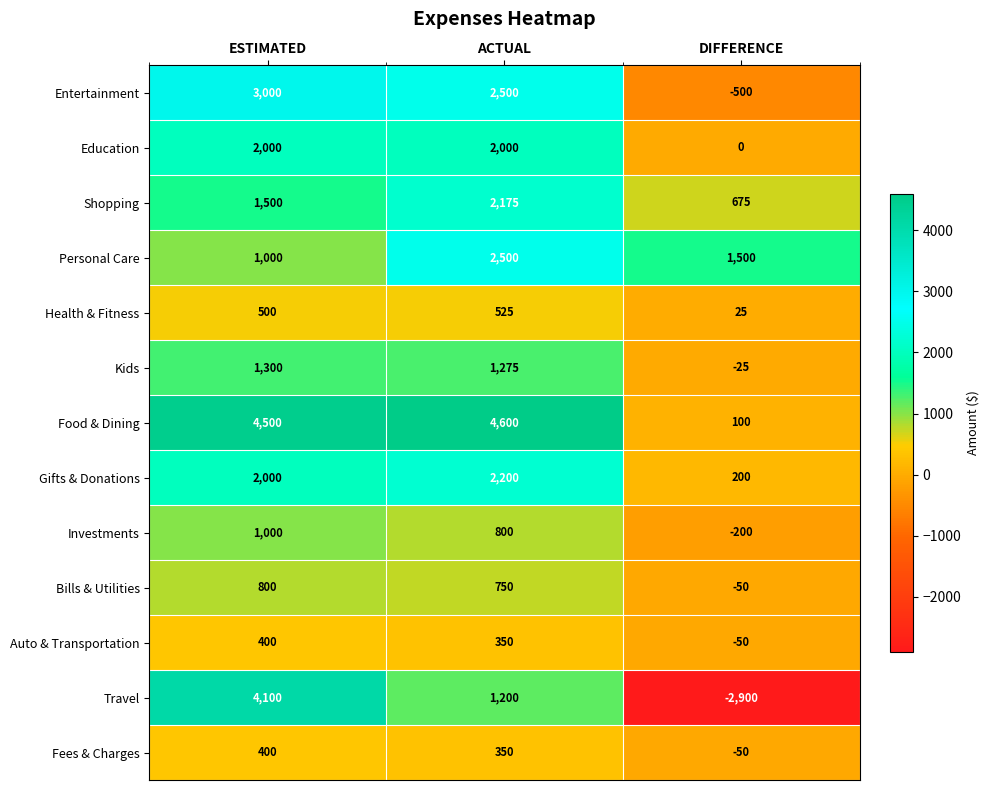

True or false: Health & Fitness has a value of 861 at ACTUAL.

False